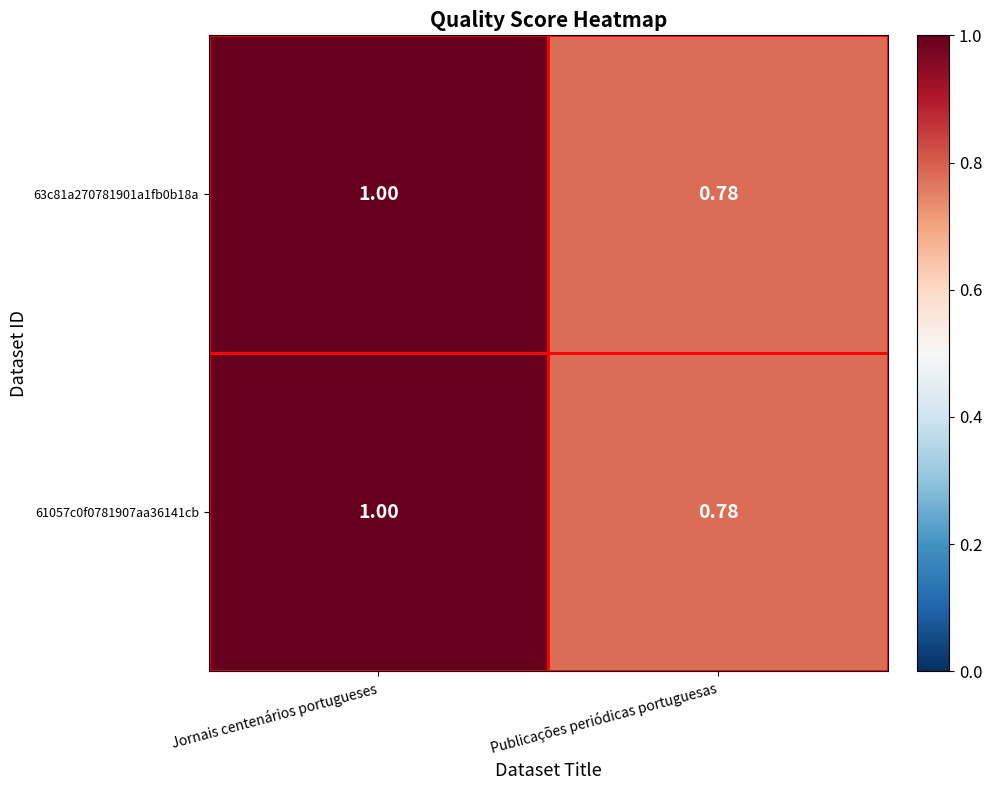

Which category has the highest value in the 61057c0f0781907aa36141cb series?

Jornais centenários portugueses